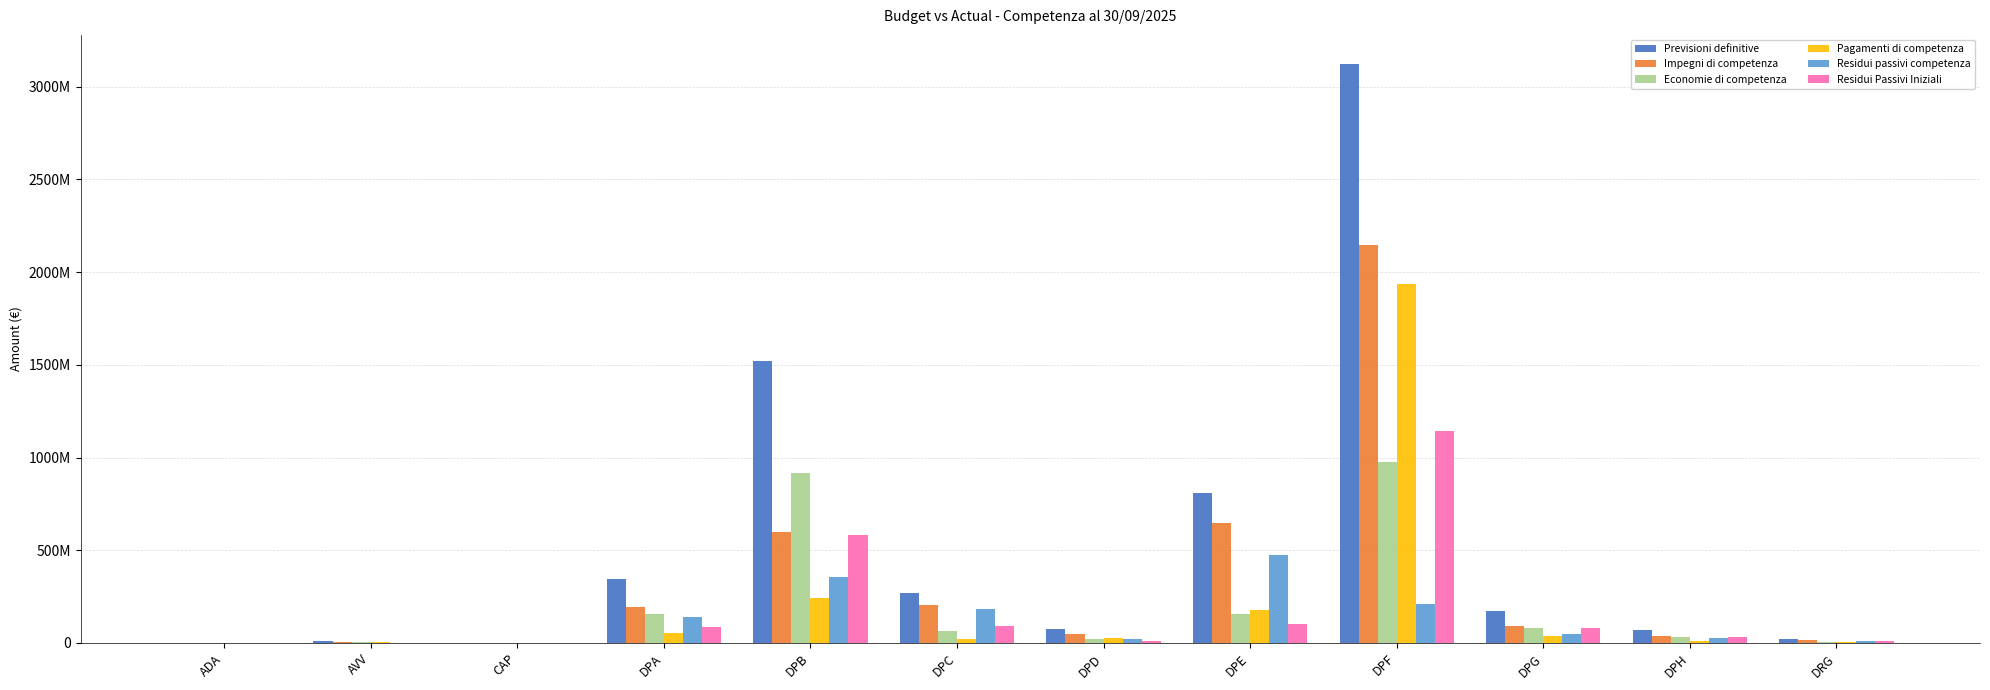

What are all the series names shown in the legend?

Previsioni definitive, Impegni di competenza, Economie di competenza, Pagamenti di competenza, Residui passivi competenza, Residui Passivi Iniziali